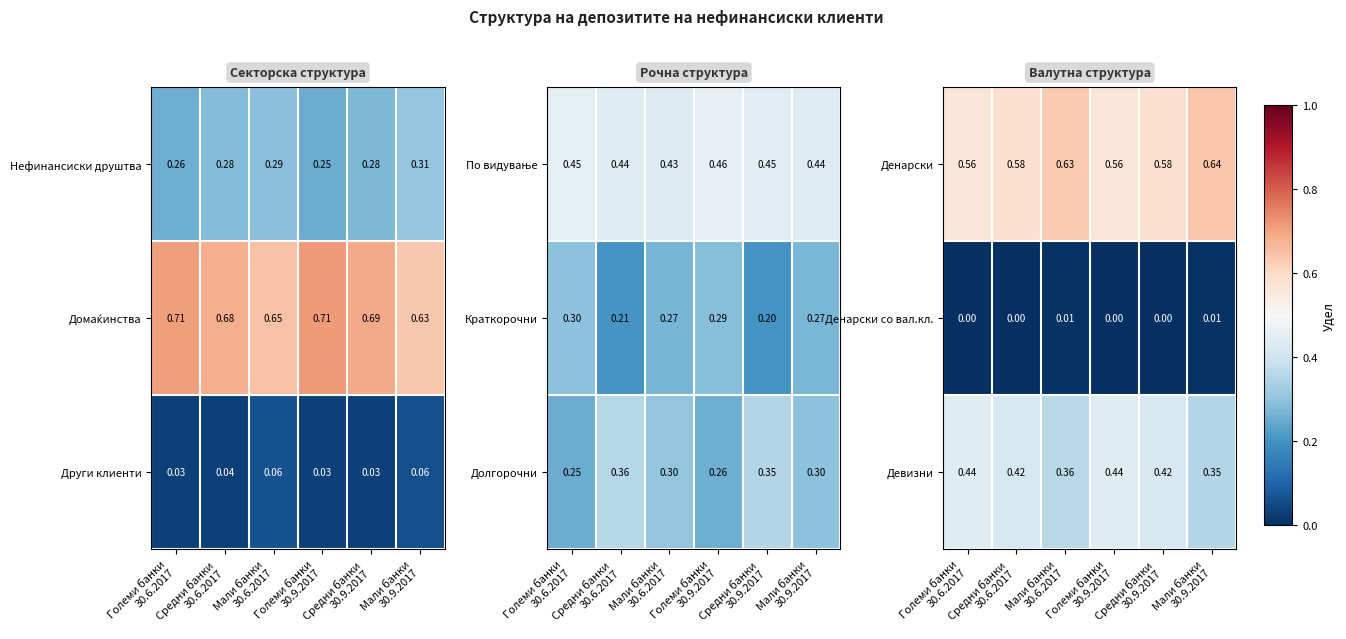

What is the total value across all series at Големи банки
30.6.2017?

1.0